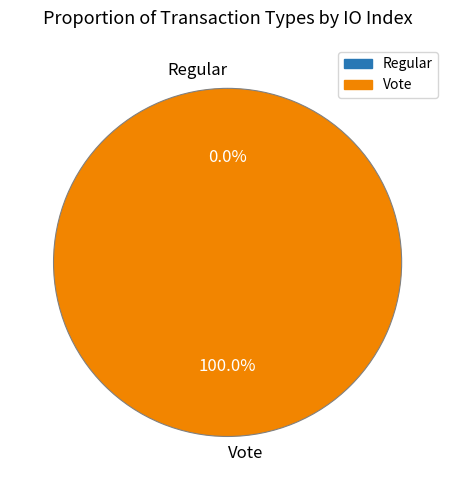

Count the number of slices in the pie.

2